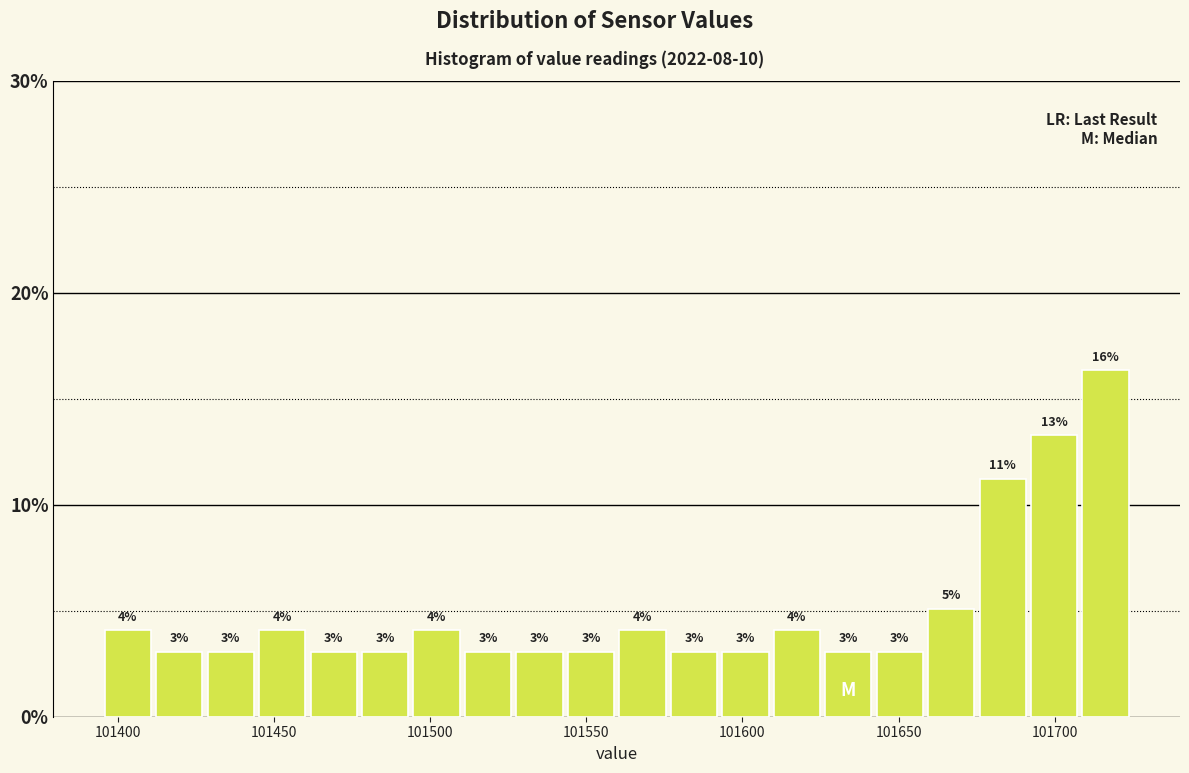

Read against the x-axis, roughly where is the centre of the tallest bar?

101715